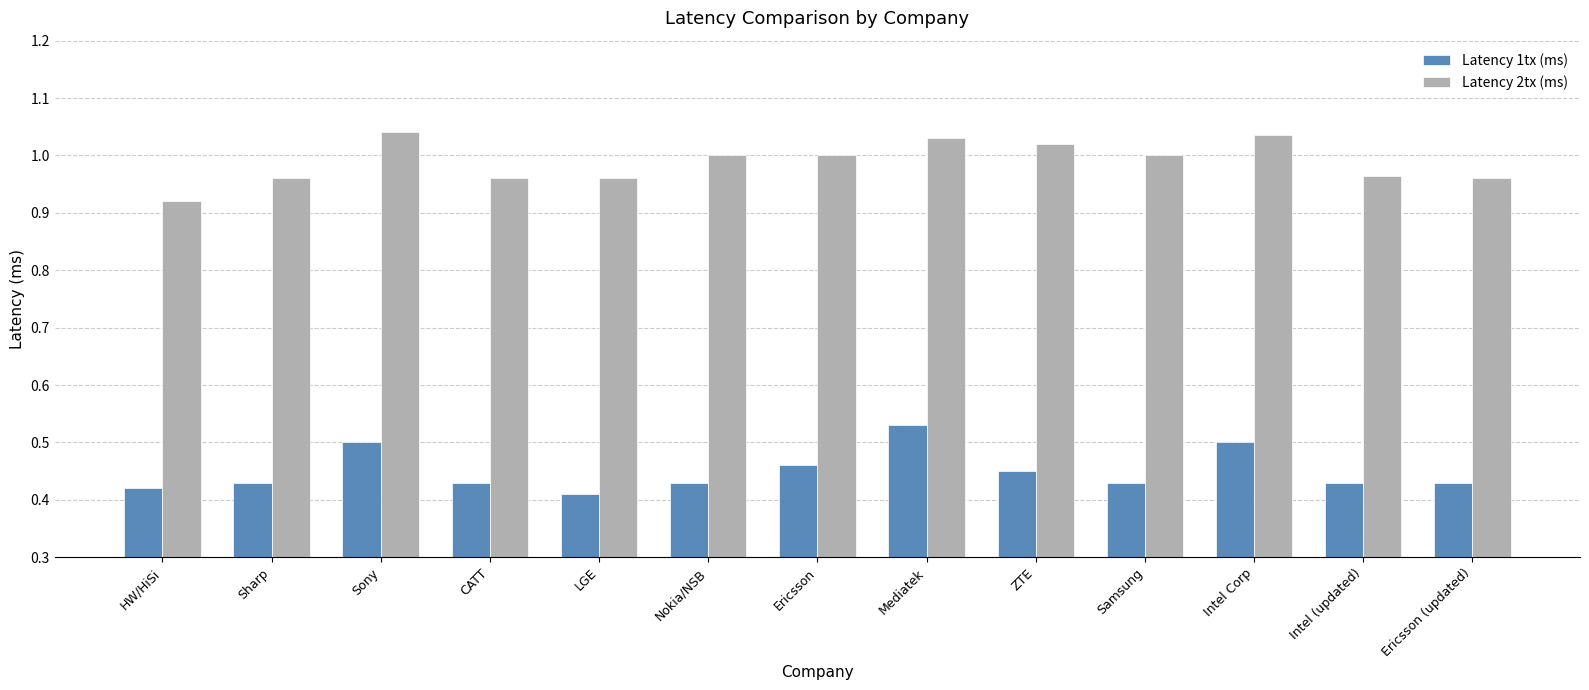

Is it true that Latency 2tx (ms) equals 1.3 at Ericsson?

False